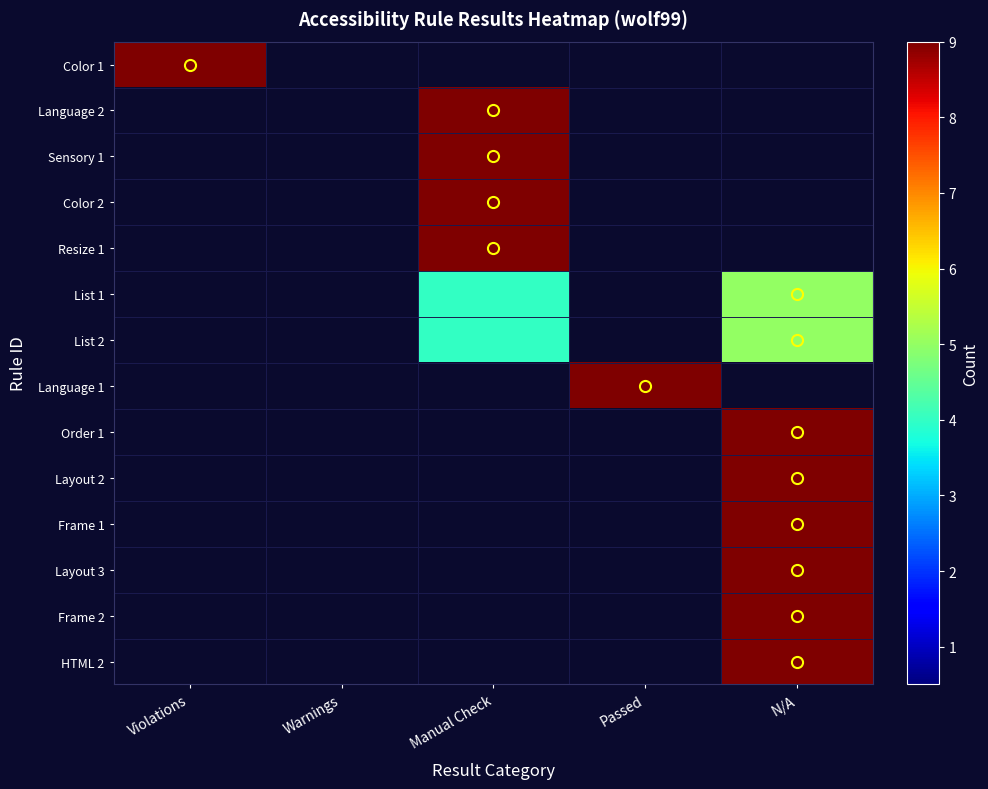

Between N/A and Passed, which is larger?

N/A